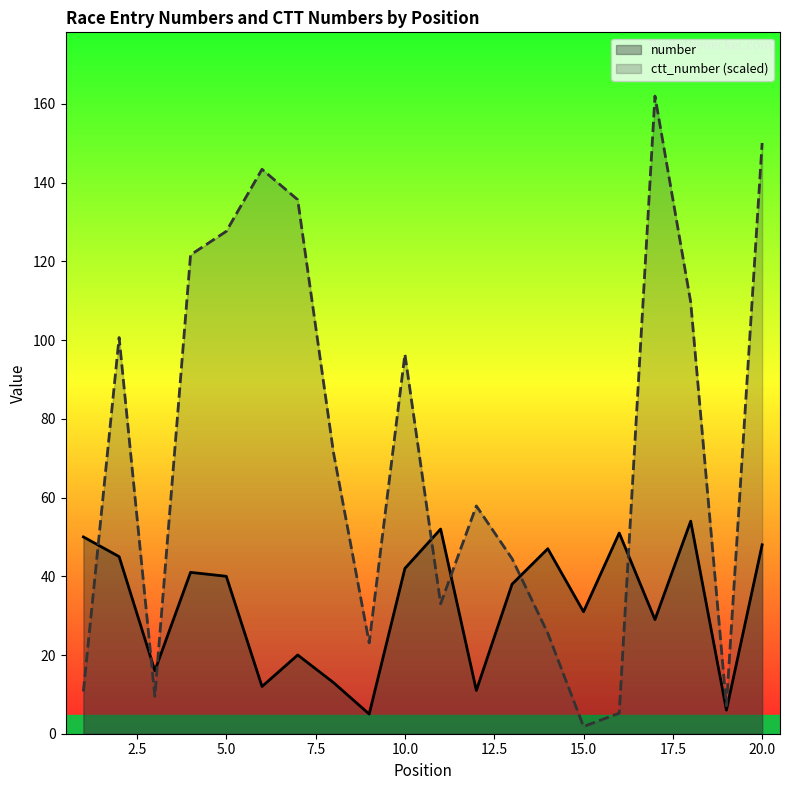

How many lines are shown in the chart?

2